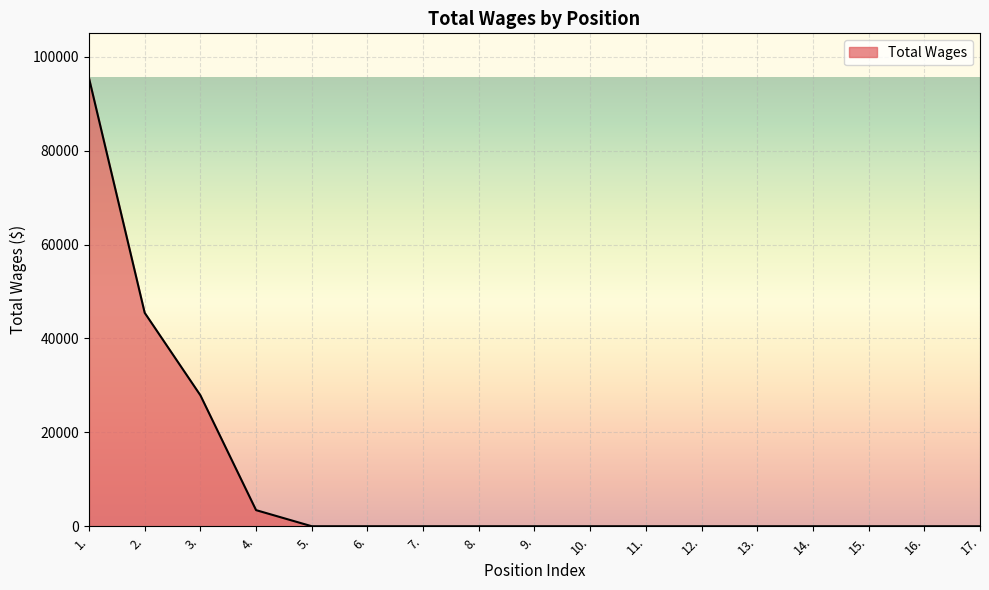

The value at 15. is 0. True or false?

True